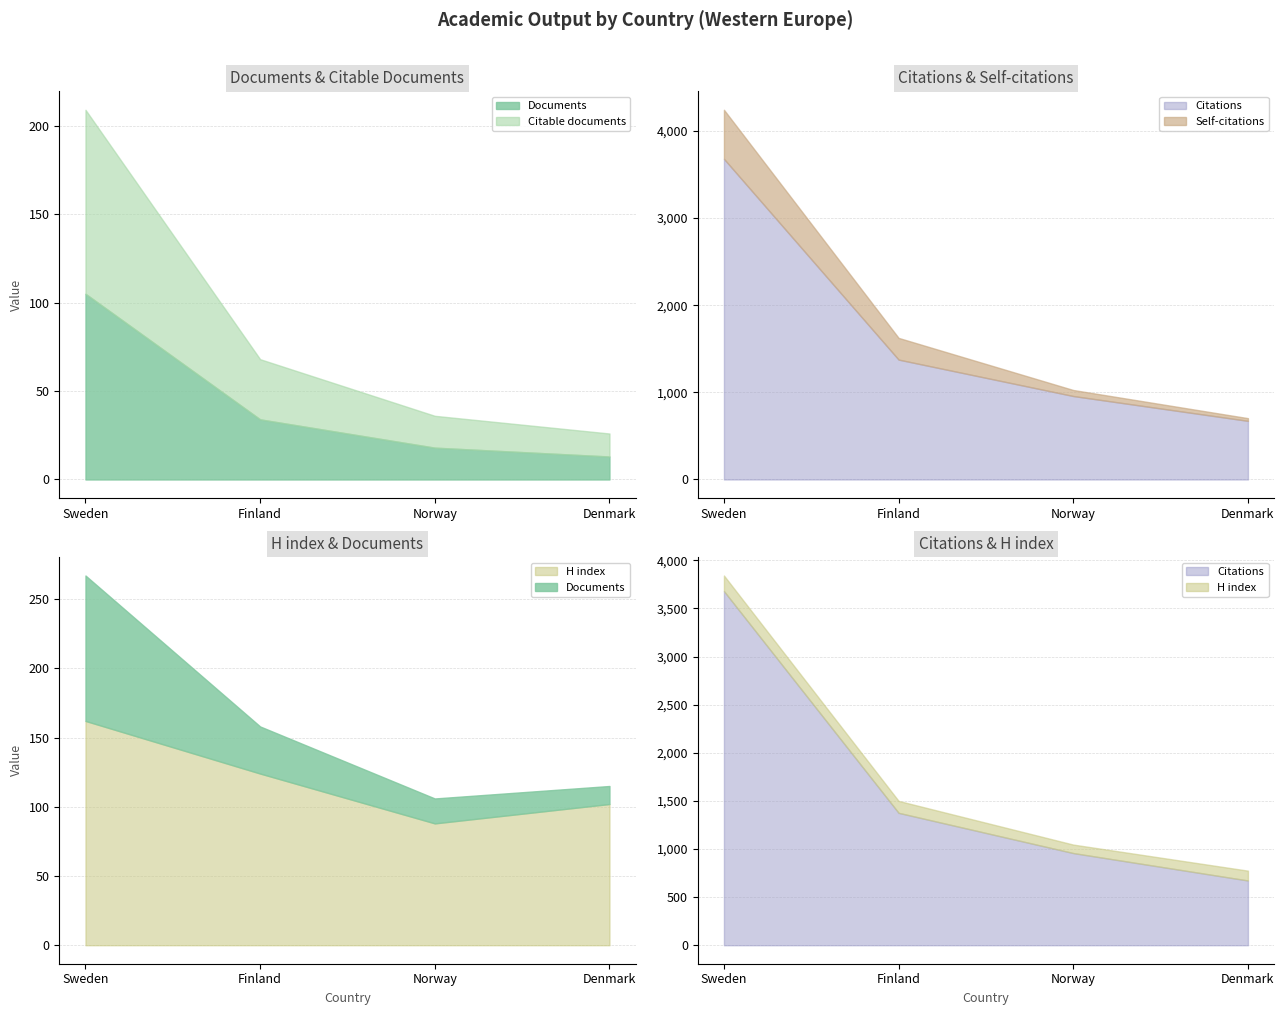

How many lines are shown in the chart?

5